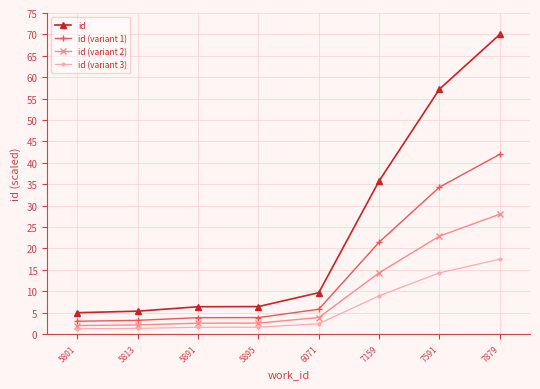

What is the sum of the id (variant 3) values at 5895 and 7591?

15.9